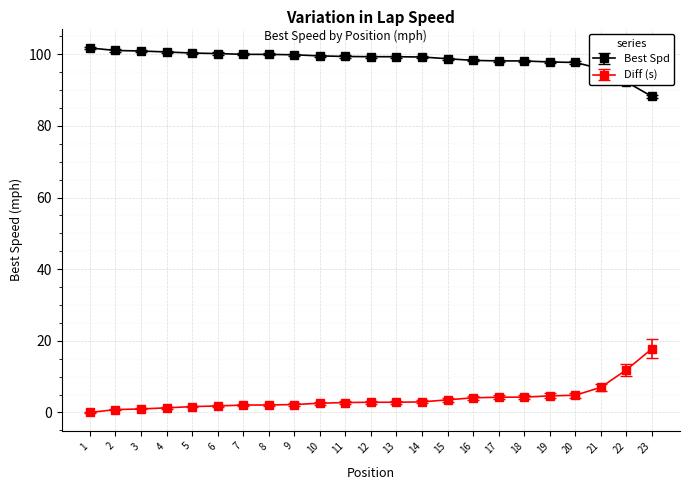

What is the difference between the Best Spd values at 14 and 16?

0.9